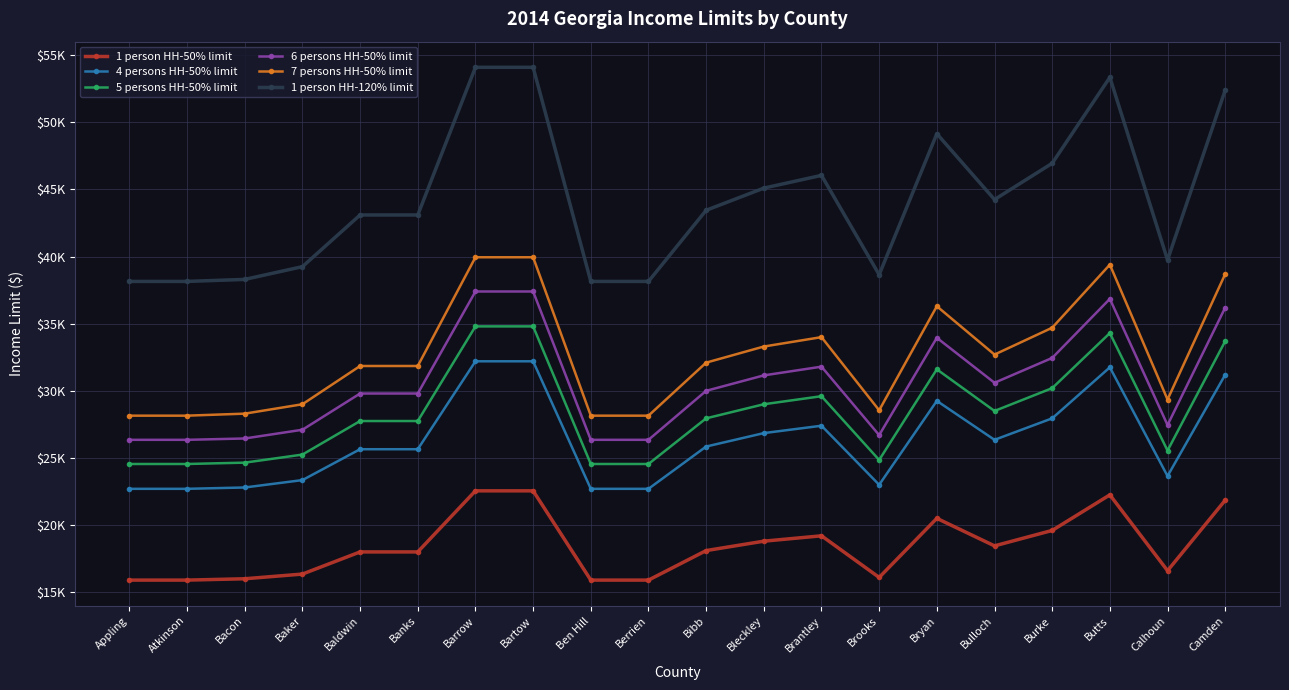

Does the chart have visible grid lines?

Yes